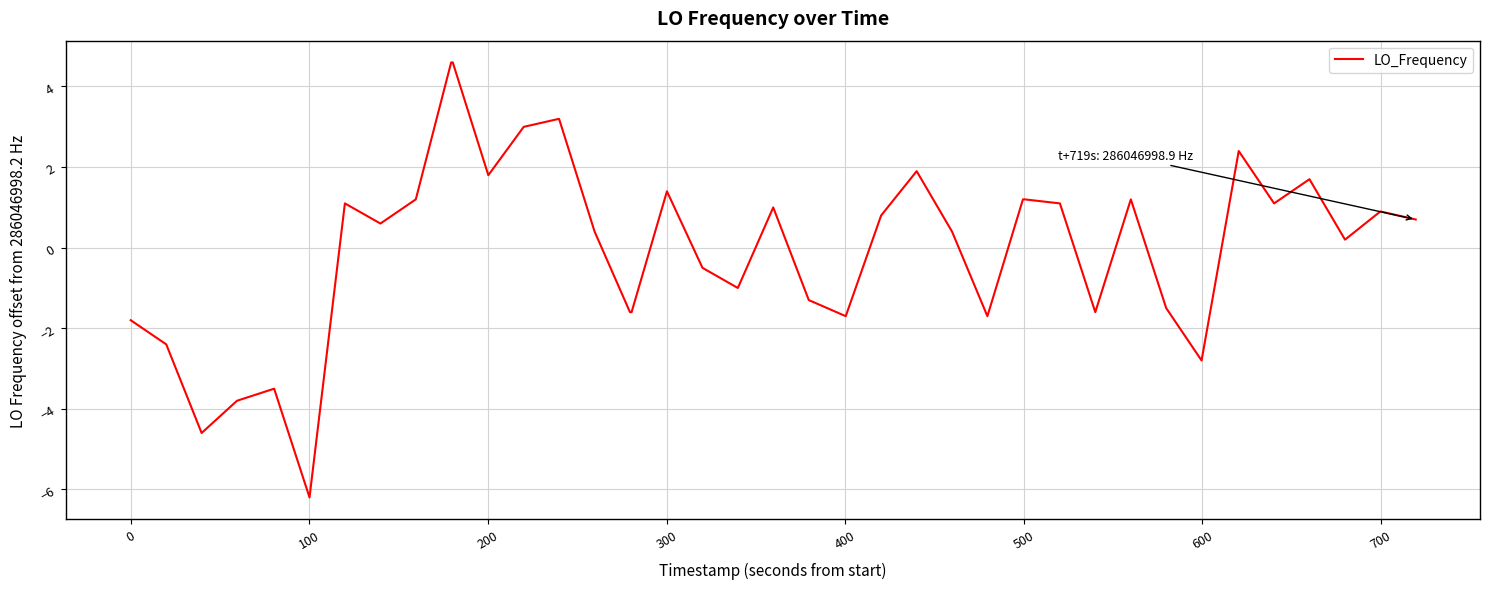

Reading left to right, extract all data points from this chart.

-1.8	-2.4	-4.6	-3.8	-3.5	-6.2	1.1	0.6	1.2	4.6	4.6	1.8	3.0	3.2	0.4	-1.6	-1.6	1.4	-0.5	-1.0	1.0	-1.3	-1.7	0.8	1.9	0.4	-1.7	1.2	1.2	1.1	-1.6	1.2	-1.5	-2.8	2.4	1.1	1.7	0.2	0.9	0.7